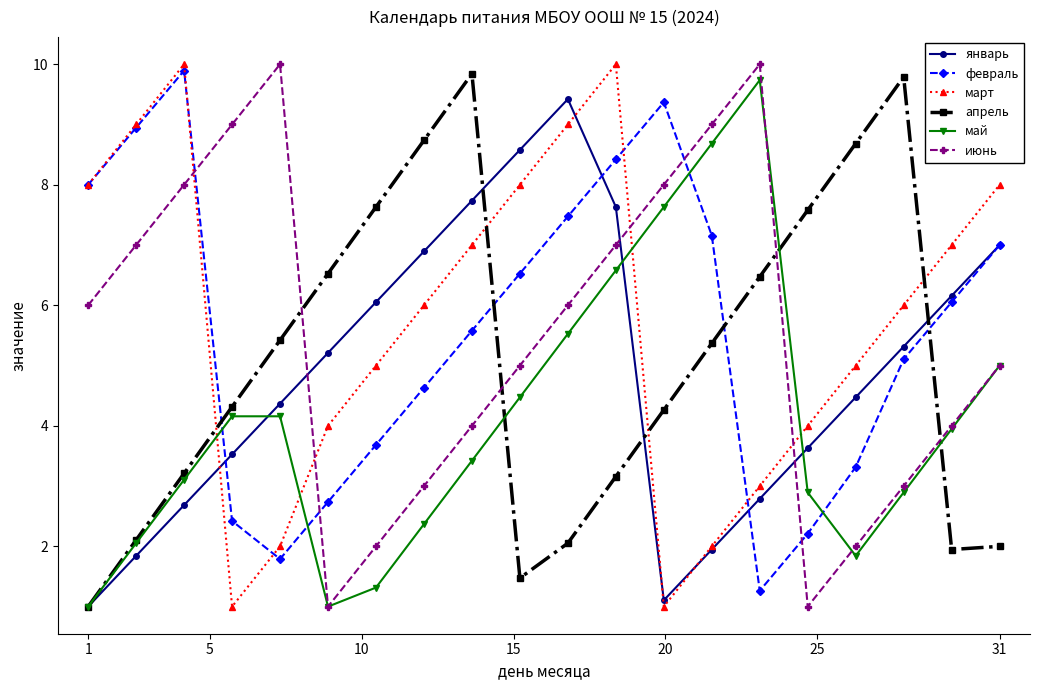

What is the minimum value for июнь?

1.0